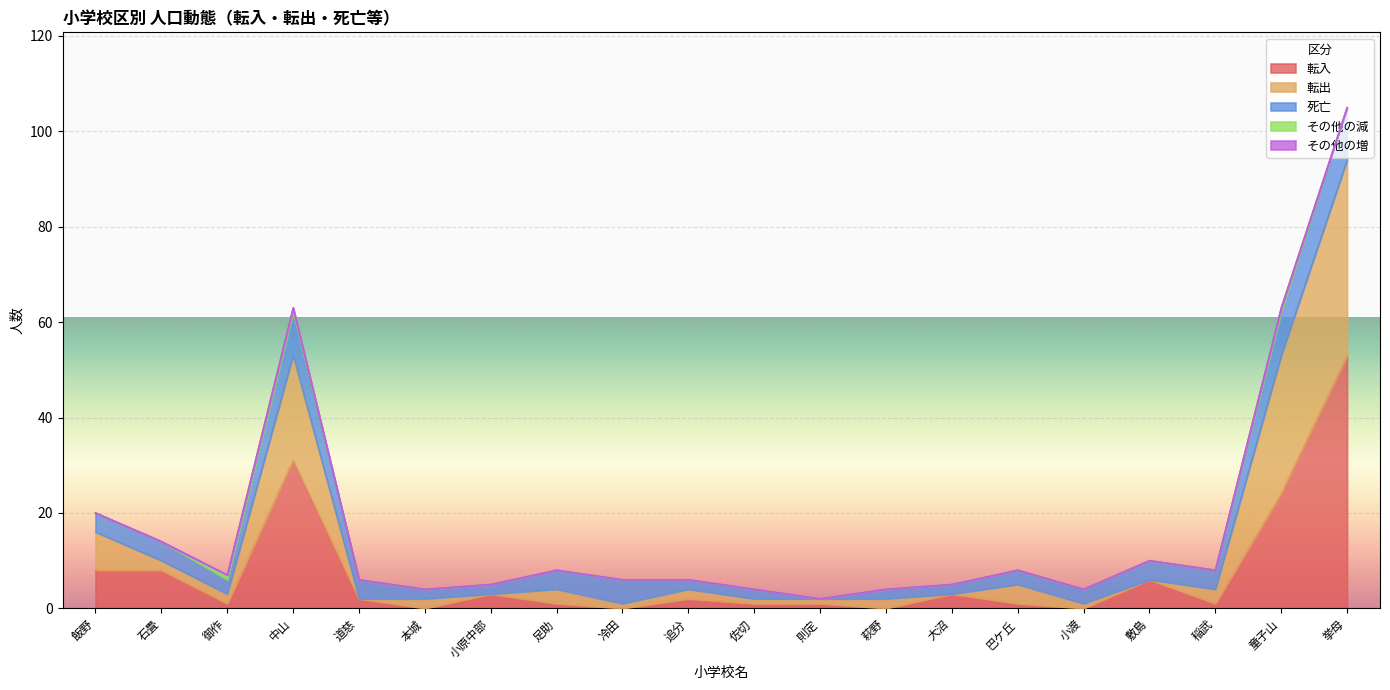

What is the difference between the second highest and second lowest values in the 死亡 series?

7